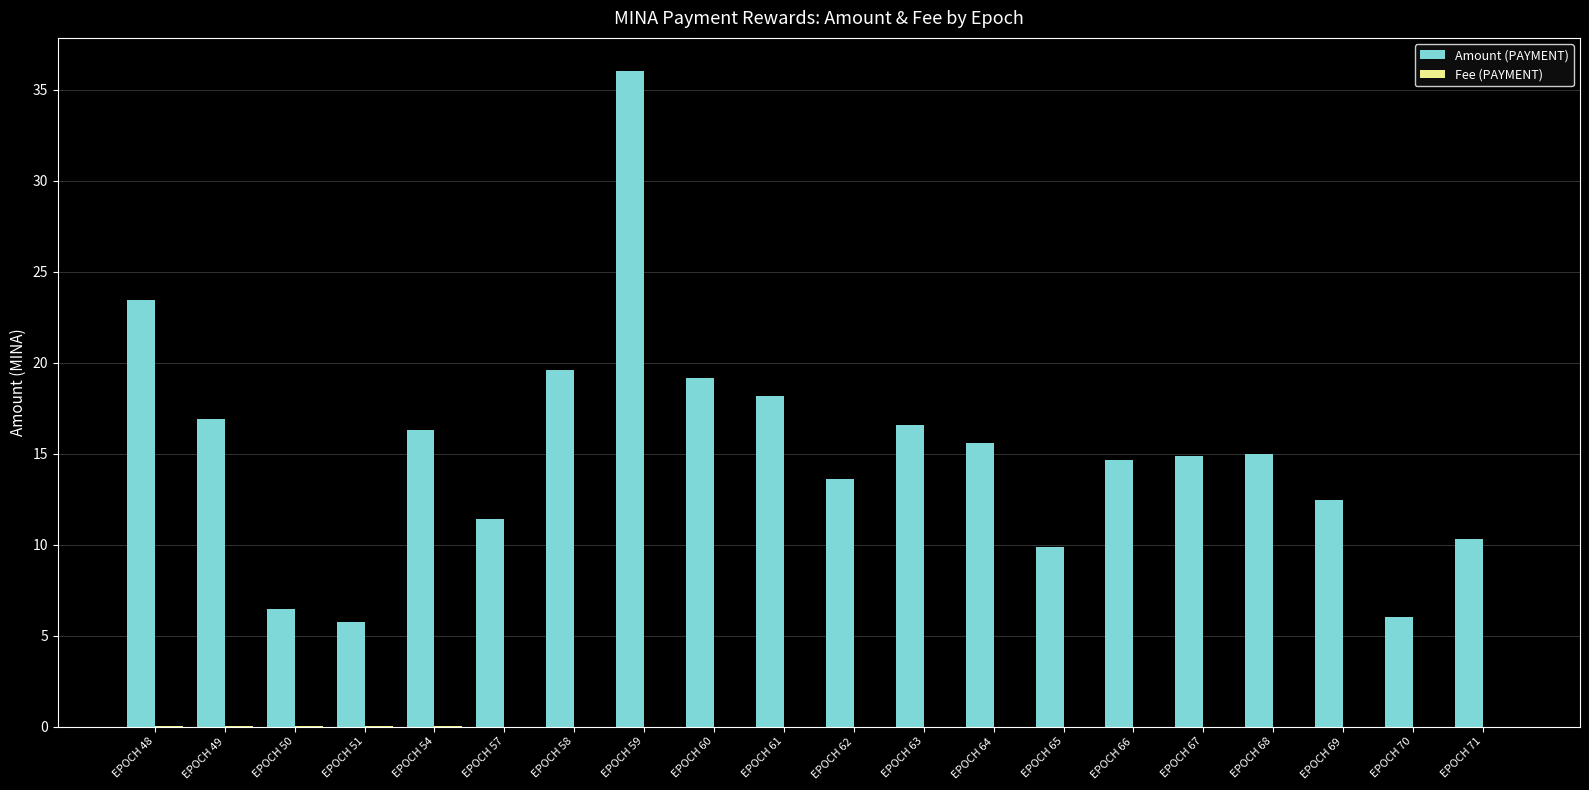

True or false: Amount (PAYMENT) has a value of 61.4 at EPOCH 59.

False